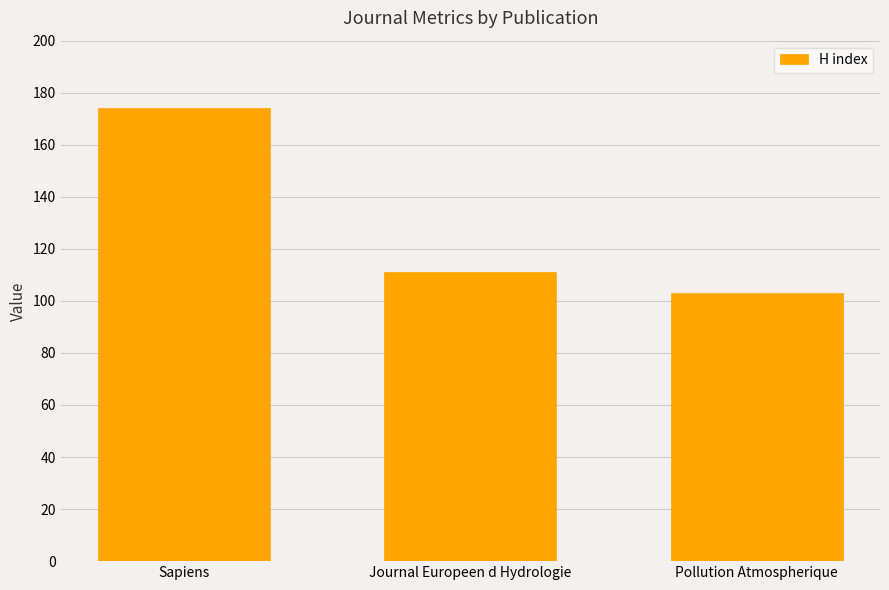

List the labels in order of value, largest first.

Sapiens, Journal Europeen d Hydrologie, Pollution Atmospherique